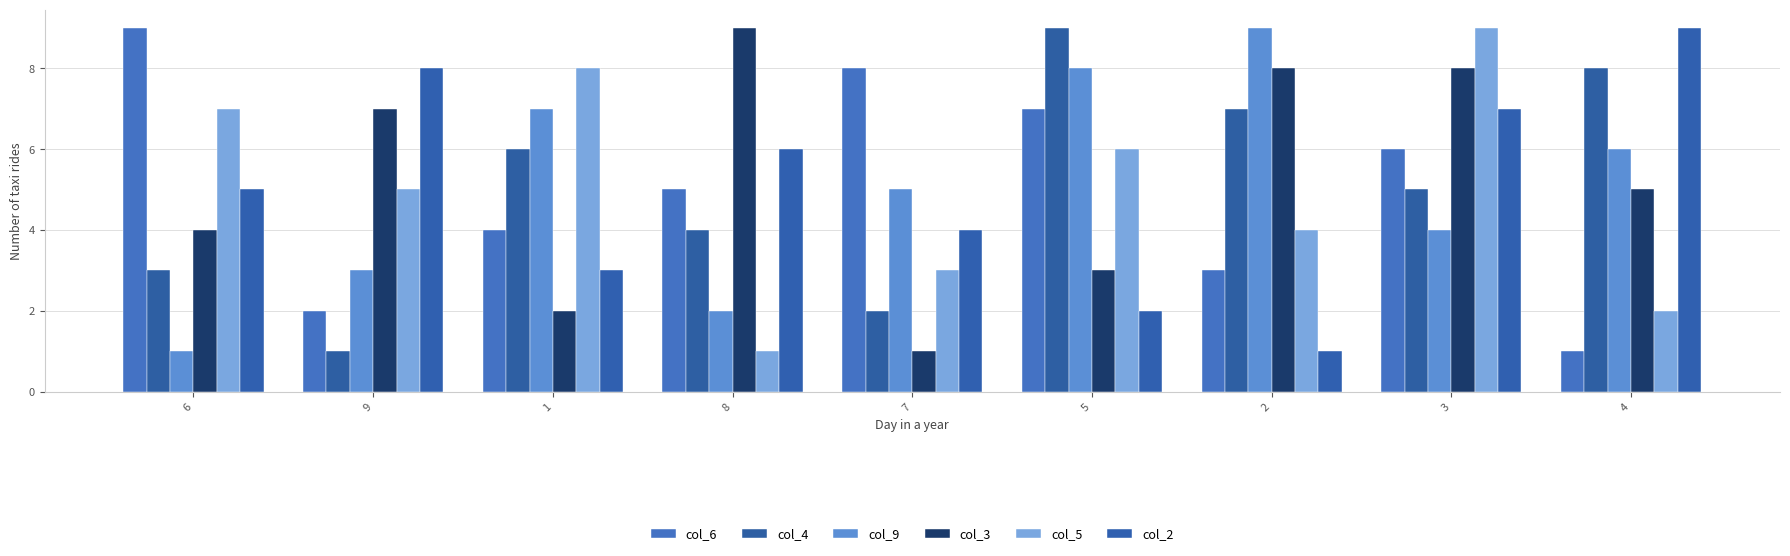

True or false: col_9 has a value of 12 at 5.

False